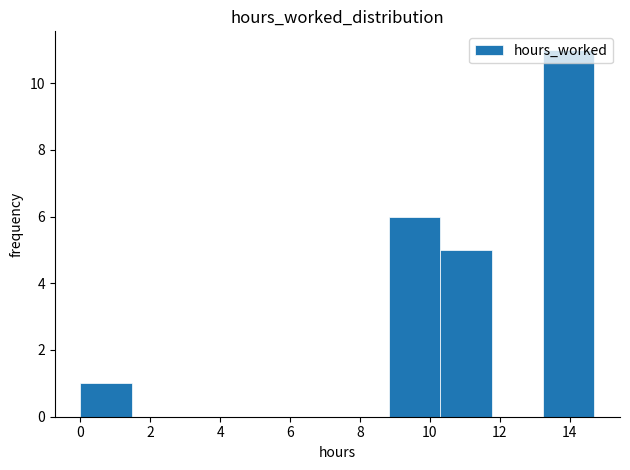

Over which range of the x-axis is the bar tallest?

13.2 to 14.8